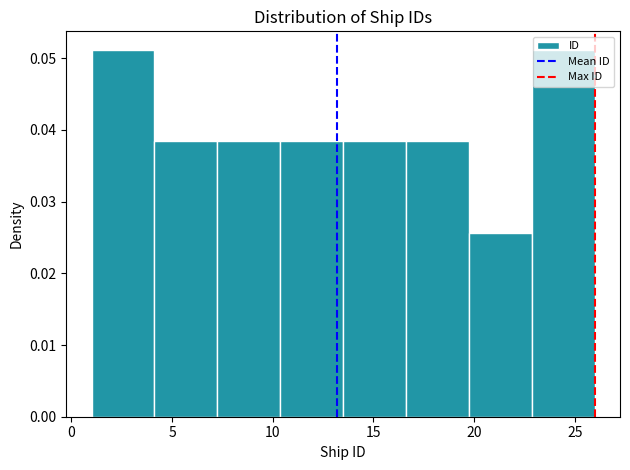

Reading left to right, transcribe this chart: for each bar, give the range it covers on the x-axis and its height. Neither the bar edges nor the heights are printed on the chart, so give them approximately, as read against the axes.

1.0 to 4.0: 0.051
4.0 to 7.5: 0.038
7.5 to 10.5: 0.038
10.5 to 13.5: 0.038
13.5 to 16.5: 0.038
16.5 to 20.0: 0.038
20.0 to 23.0: 0.026
23.0 to 26.0: 0.051